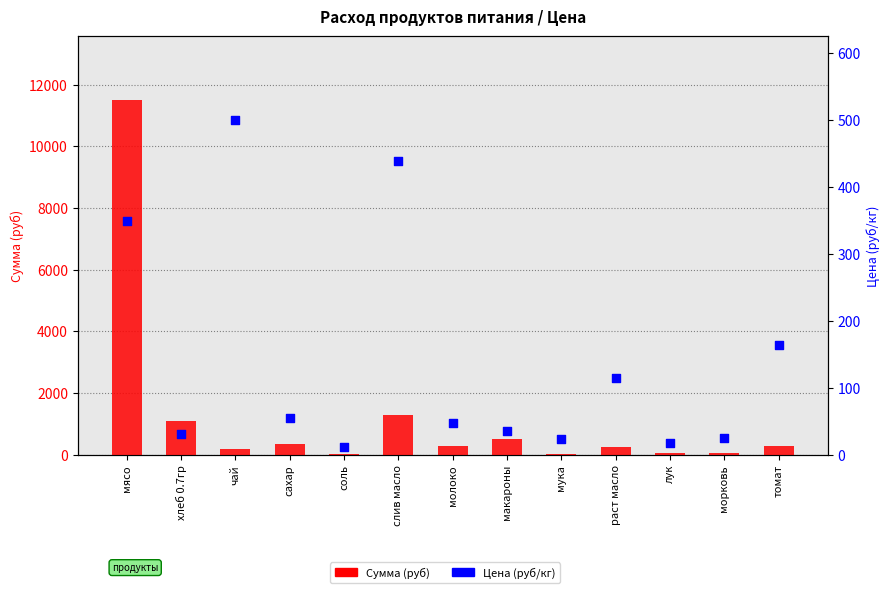

Which series has the largest total across all categories?

Сумма (руб)